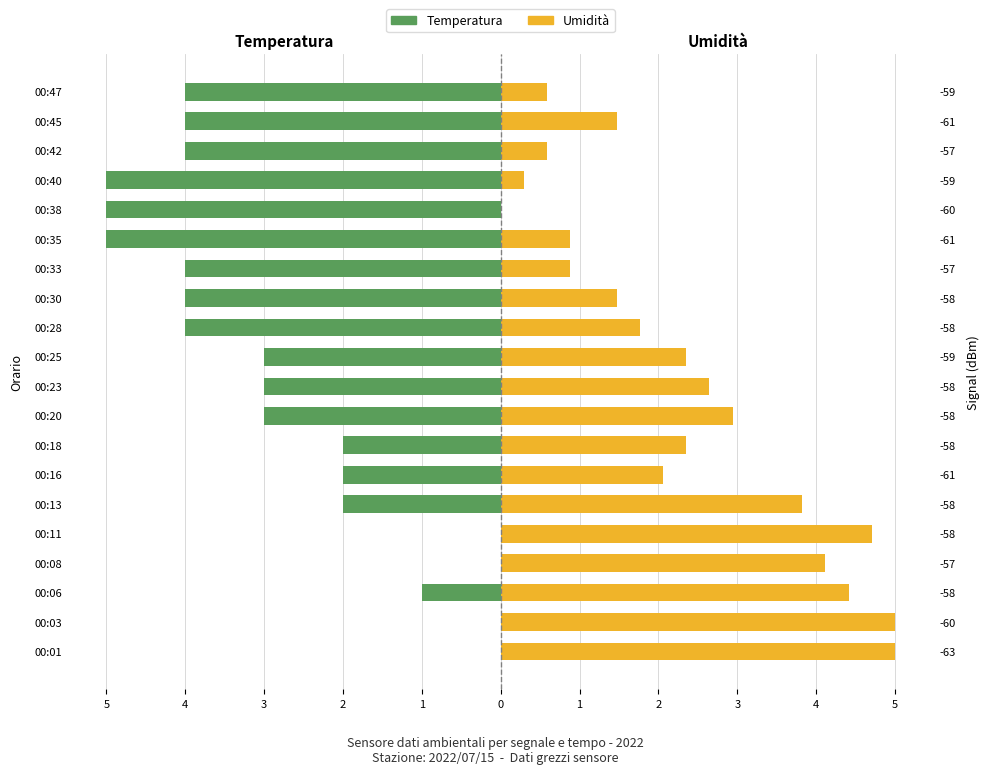

How many groups of bars are there?

20